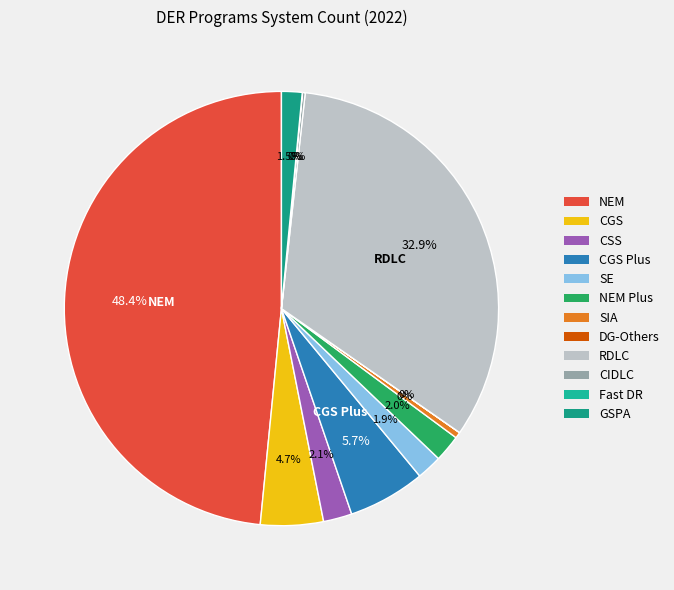

How many slices are in this pie chart?

12